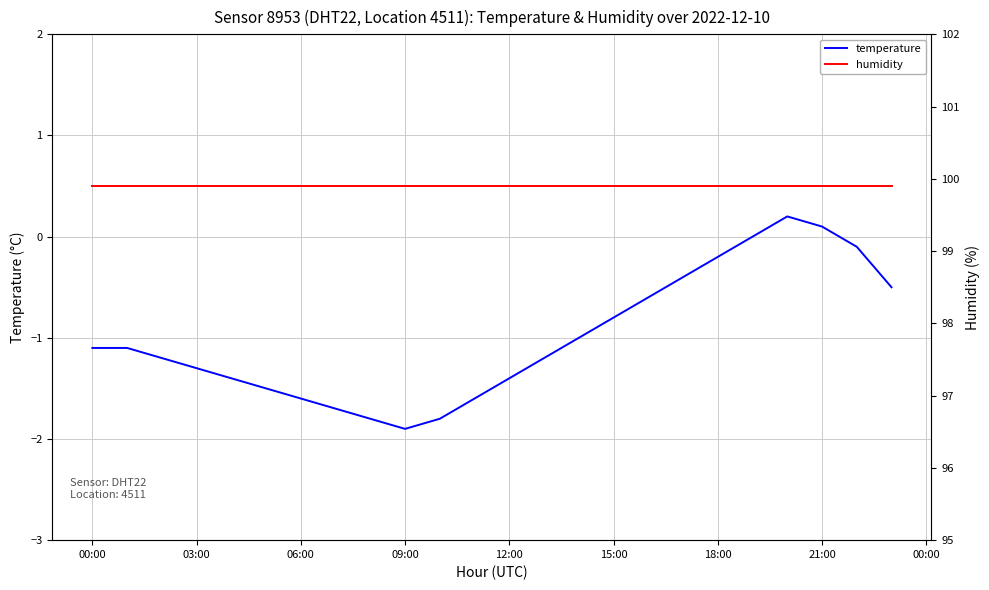

Rank the series by their average value, from highest to lowest.

humidity, temperature